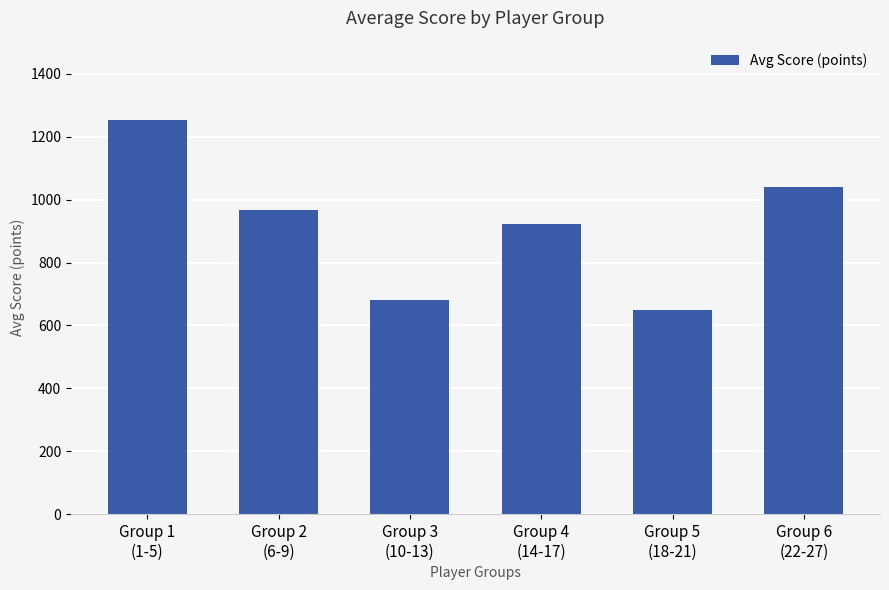

Count the number of data series in this chart.

1